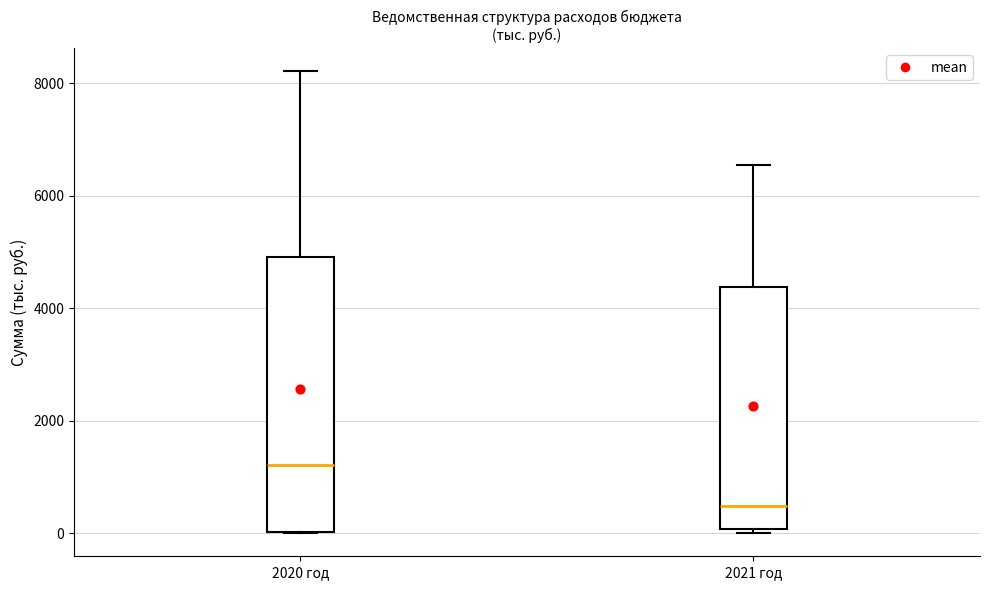

Reading left to right, read every box against the y-axis: the position of its median line, the range the box covers, and the ends of its whiskers. The values are not printed on the chart, so give them approximately, as read against the axis.

2020 год: median 1200, box 0 to 5000, whiskers 0 to 8200
2021 год: median 400, box 0 to 4400, whiskers 0 (just below the box's lower edge) to 6600